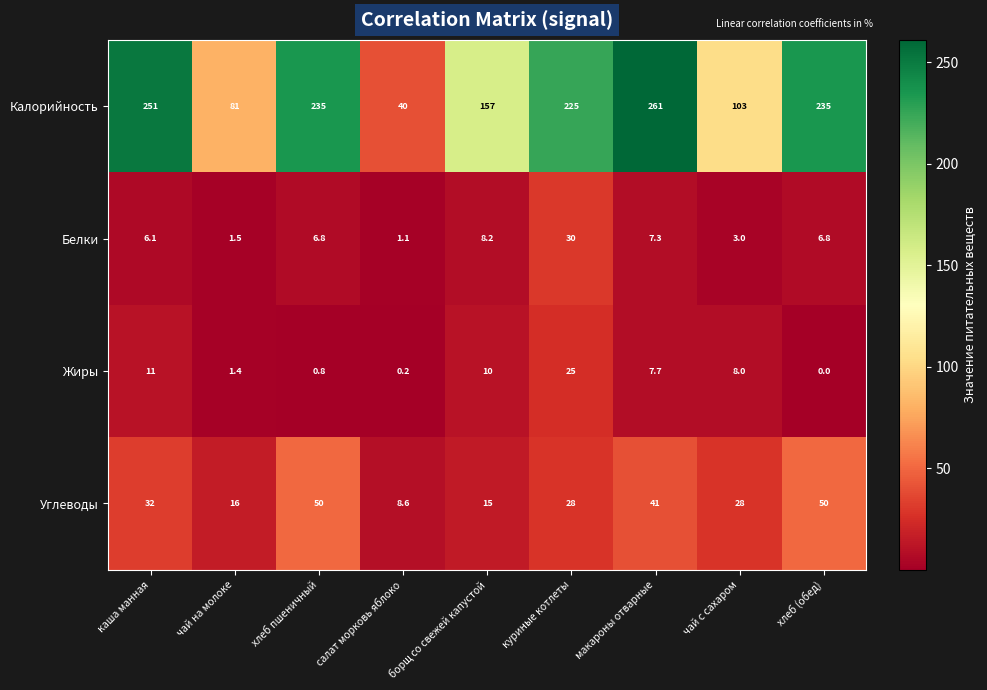

List the series in order of their peak value, lowest first.

Жиры, Белки, Углеводы, Калорийность